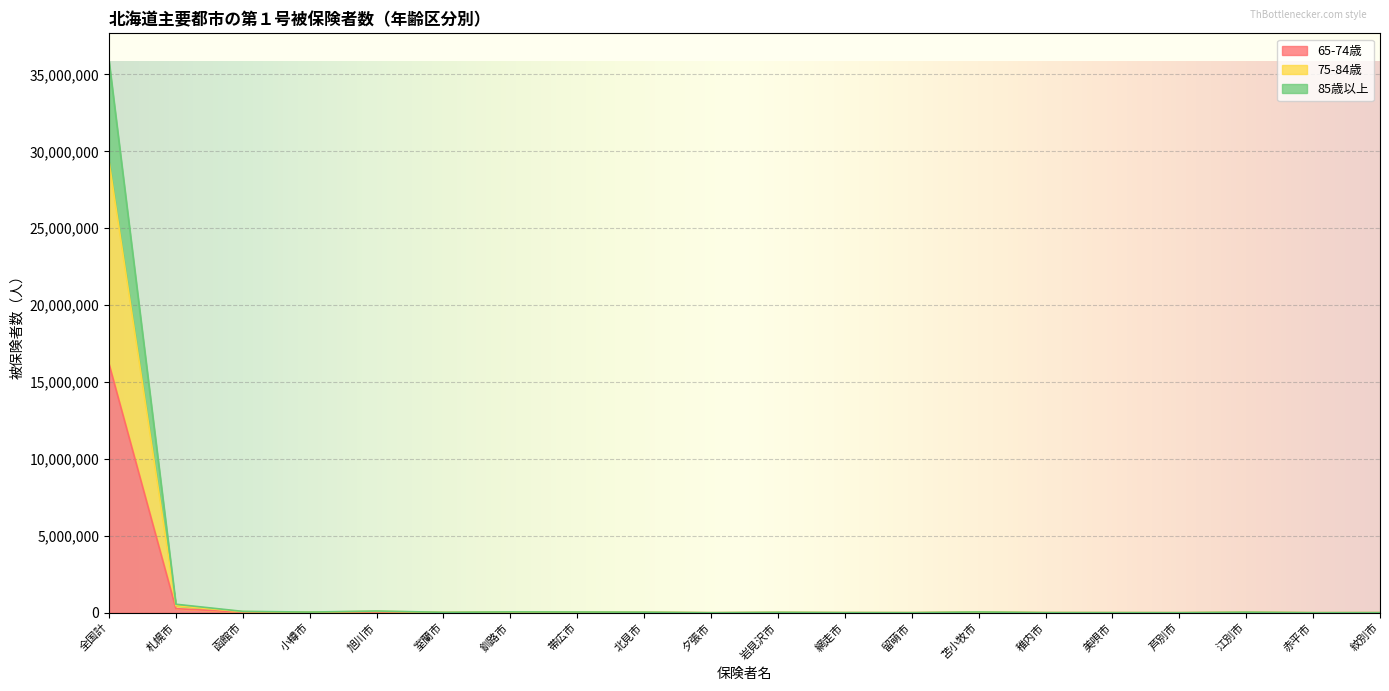

Which category has the highest value in the 65-74歳 series?

全国計